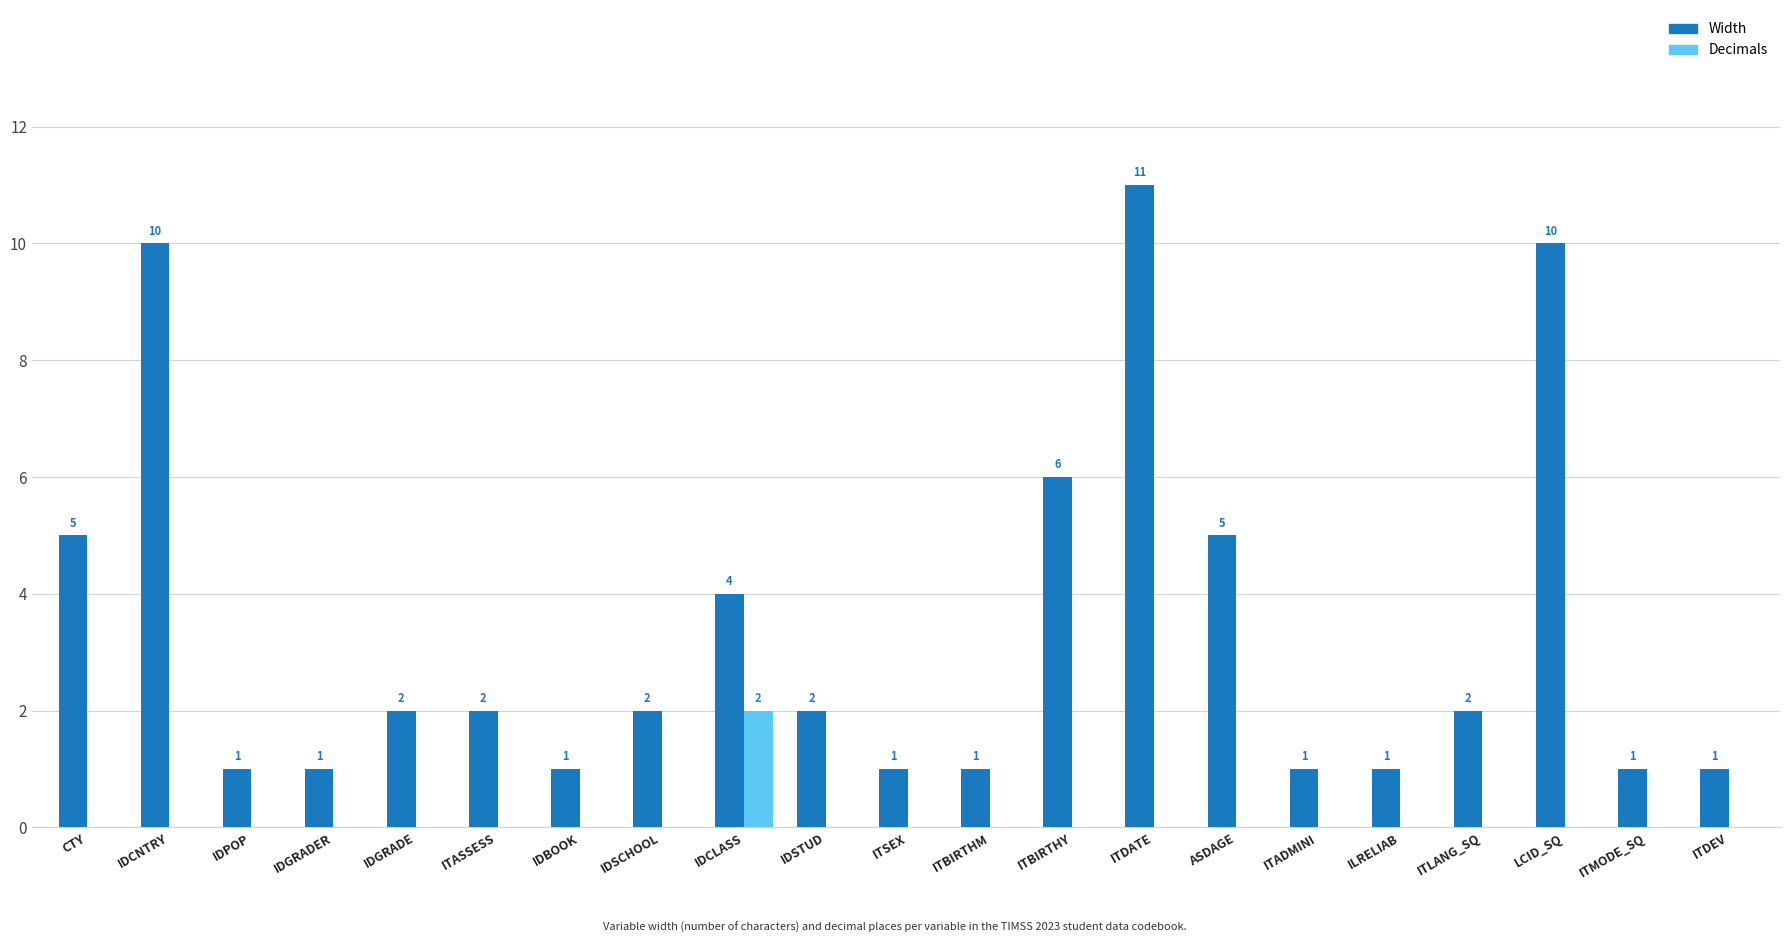

Between CTY and IDPOP, which series saw the biggest shift?

Width